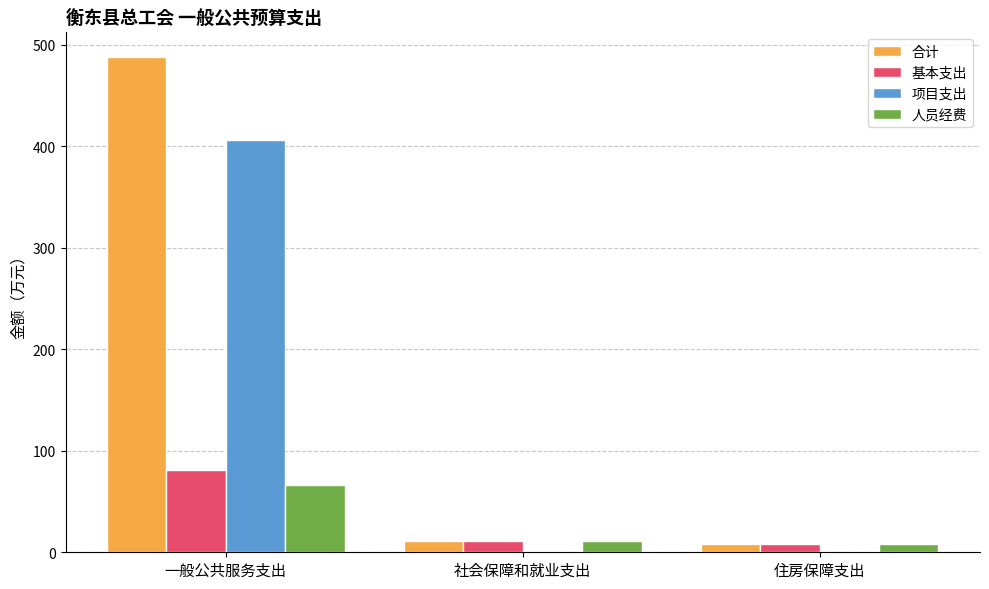

At which label is 人员经费 closest to 37?

社会保障和就业支出